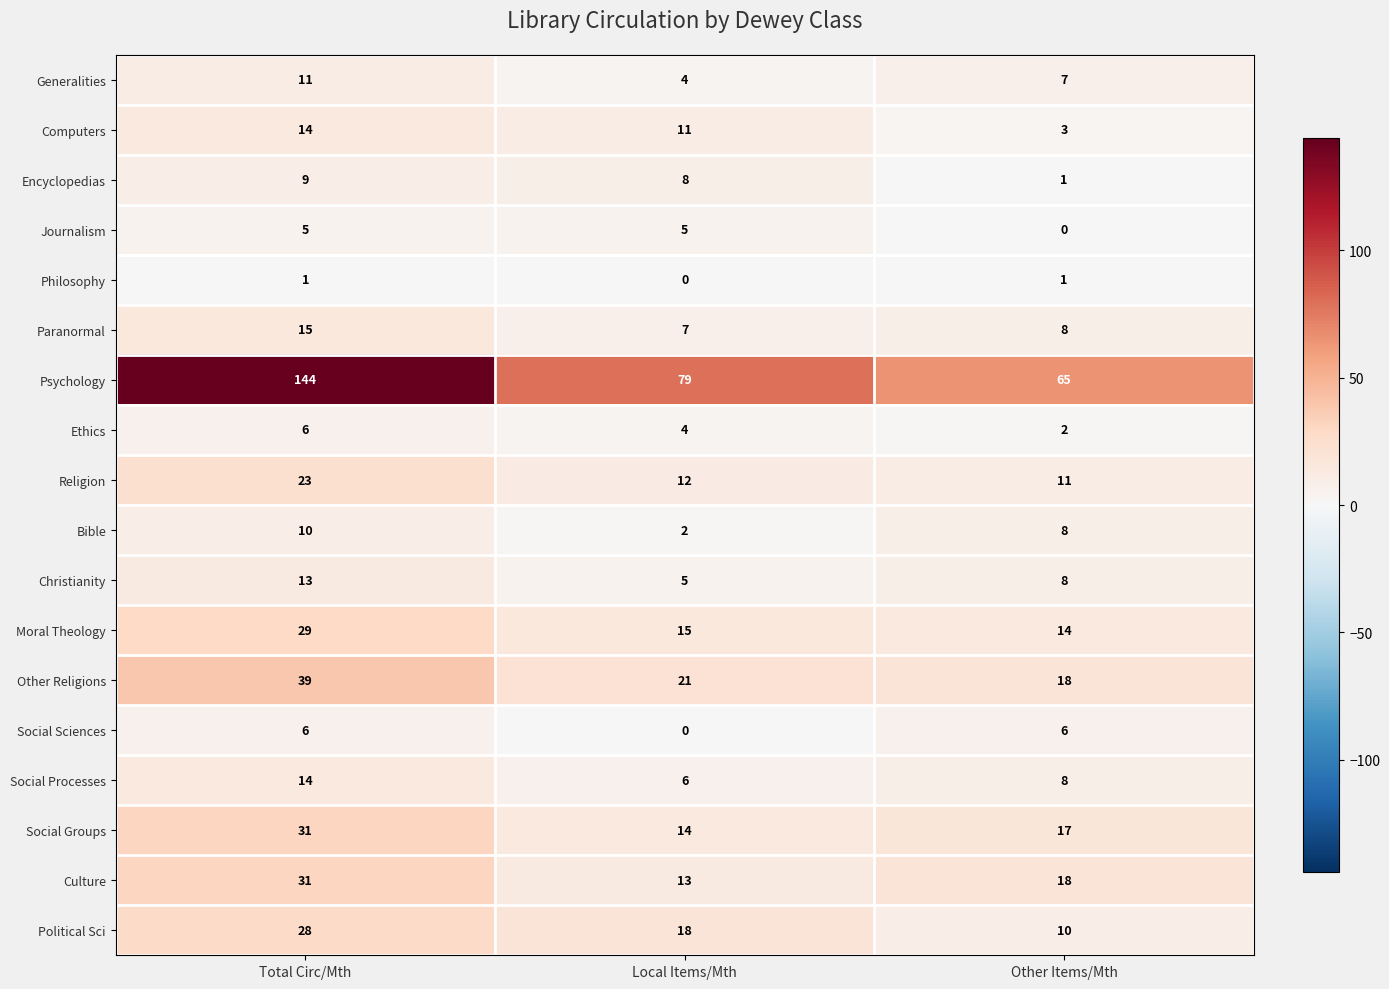

Which category has the highest value across all series?

Total Circ/Mth